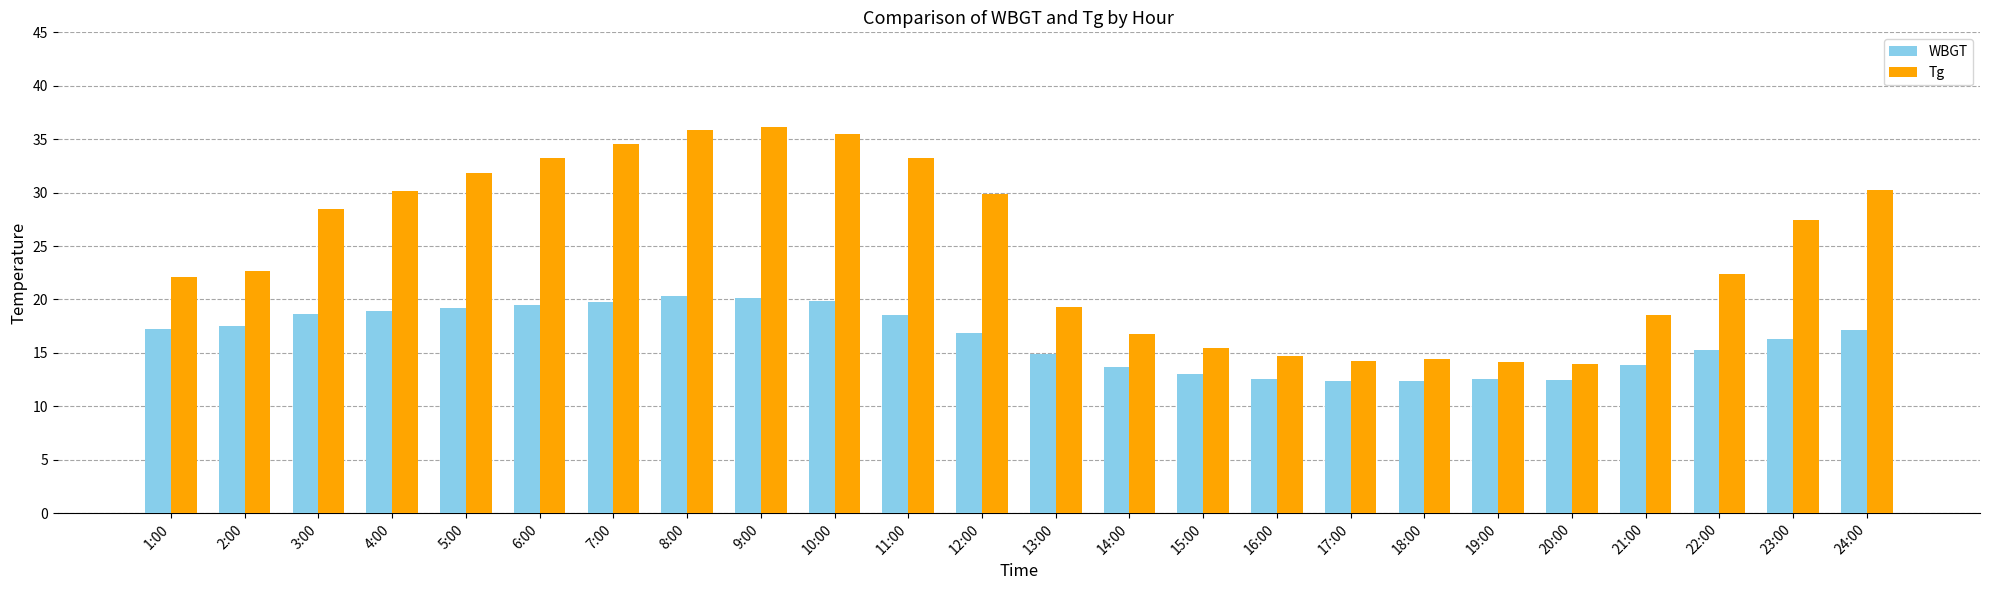

Which series changed the most between 12:00 and 20:00?

Tg